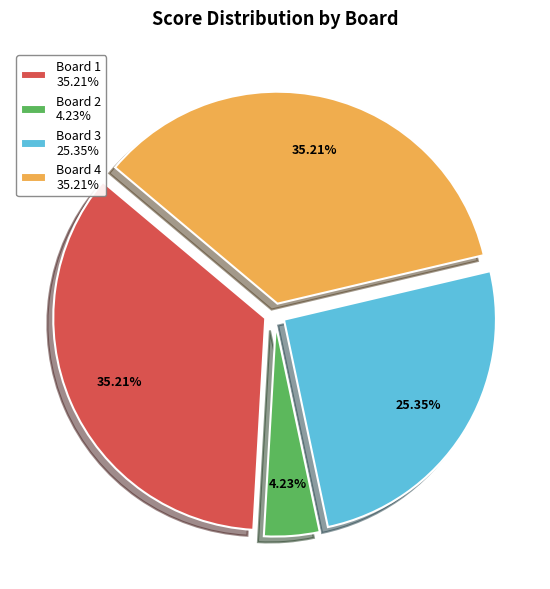

How much of the chart is everything except Board 1?

64.8%